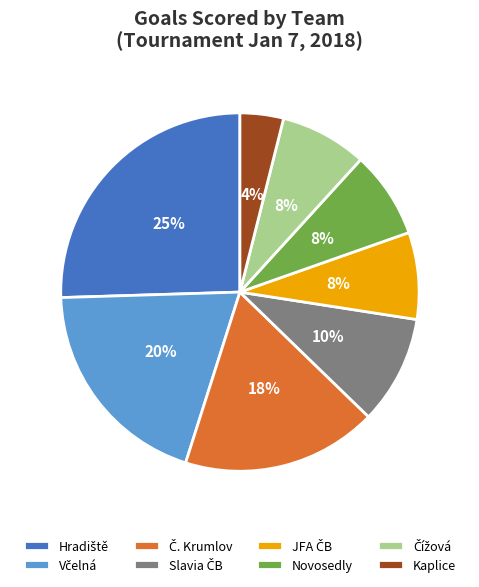

Does any single category account for the majority?

No